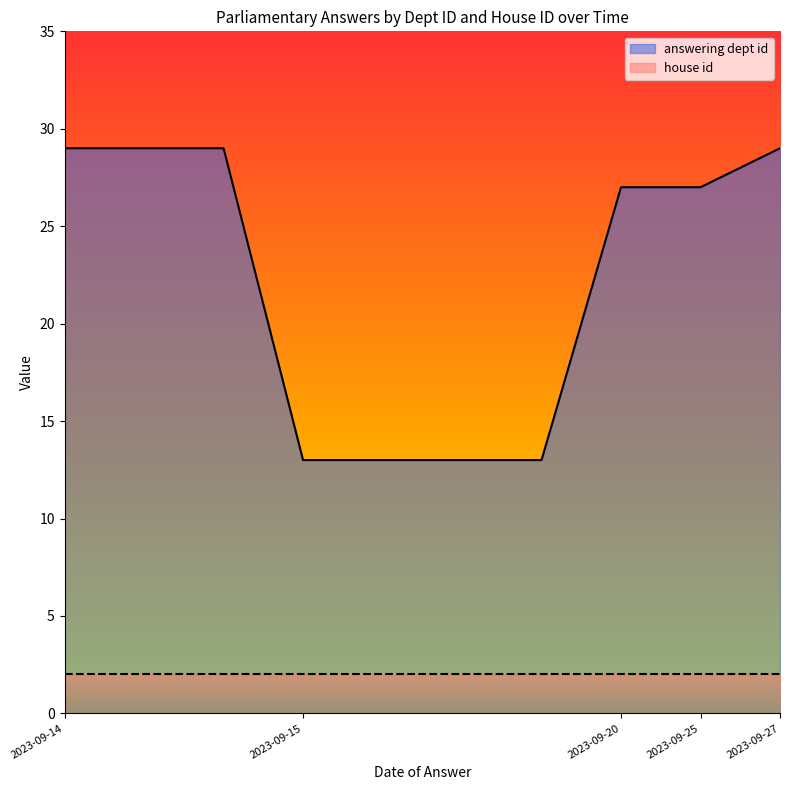

What are all the series names shown in the legend?

answering dept id, house id